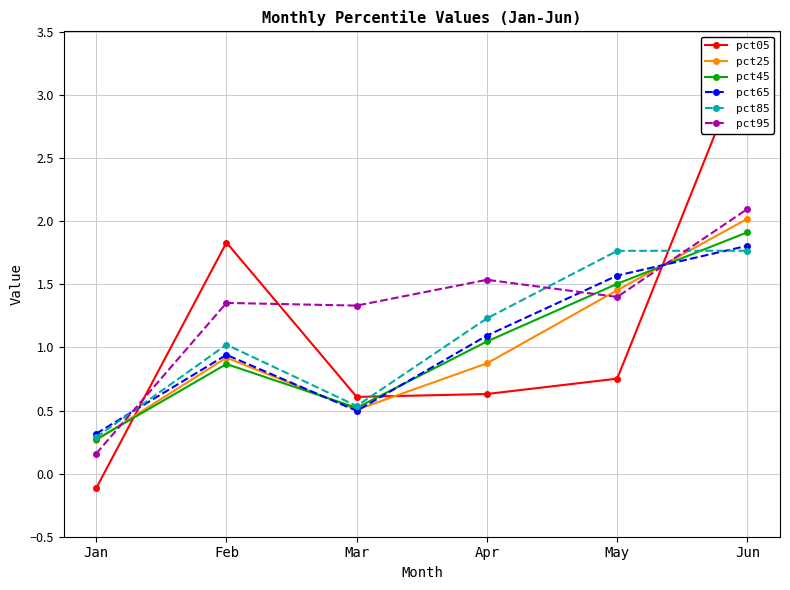

The value of pct85 at Apr is 1.2. True or false?

True